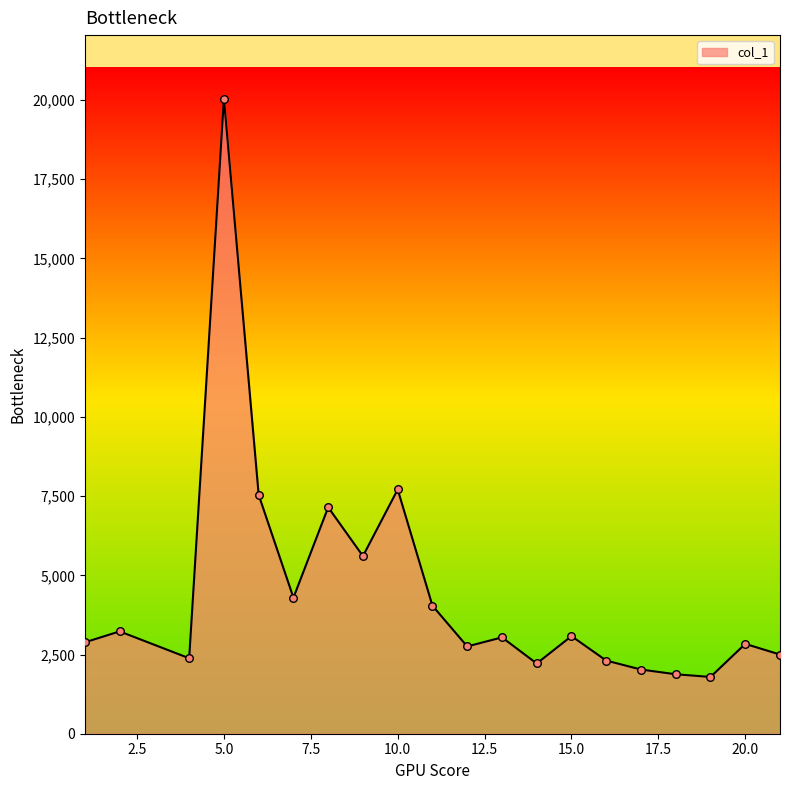

What is the greatest value displayed?

20046